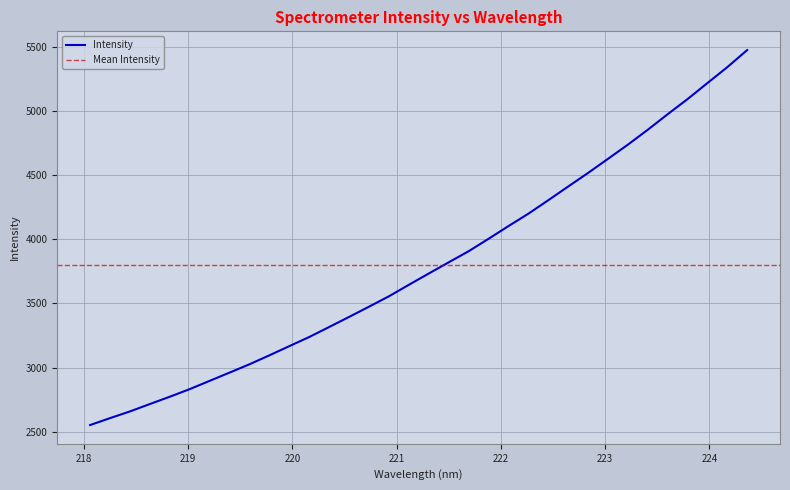

What is the maximum value shown in the chart?

5473.9